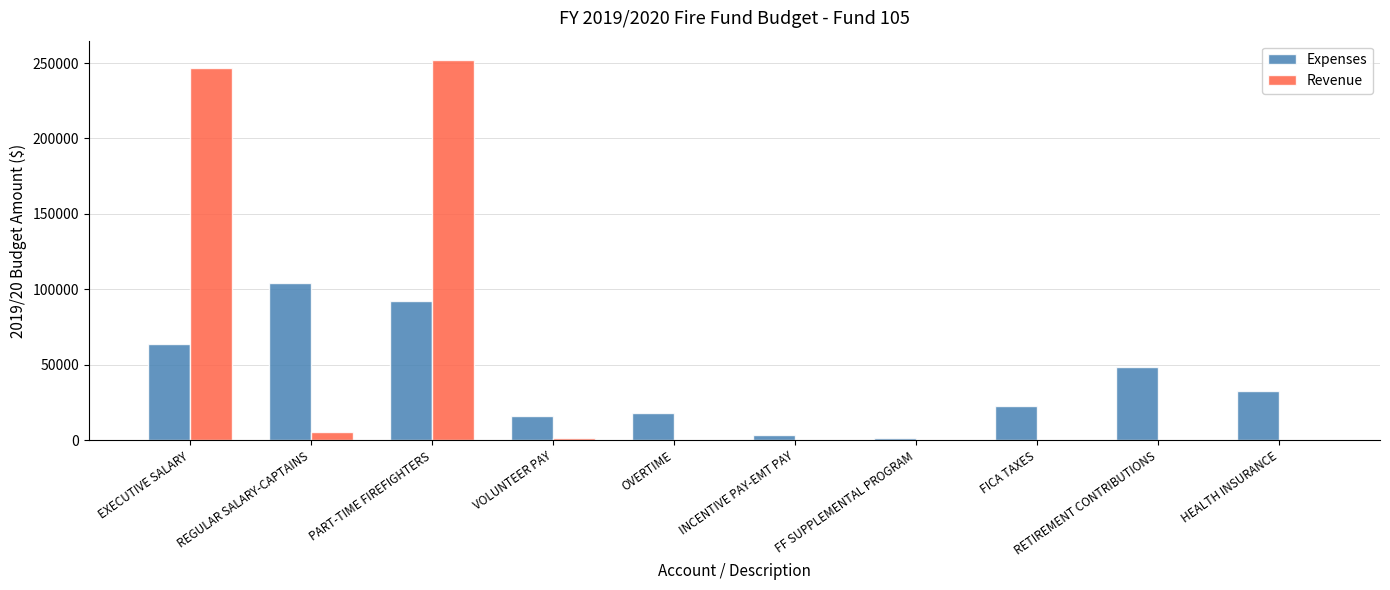

At which label is Expenses closest to 52611?

RETIREMENT CONTRIBUTIONS